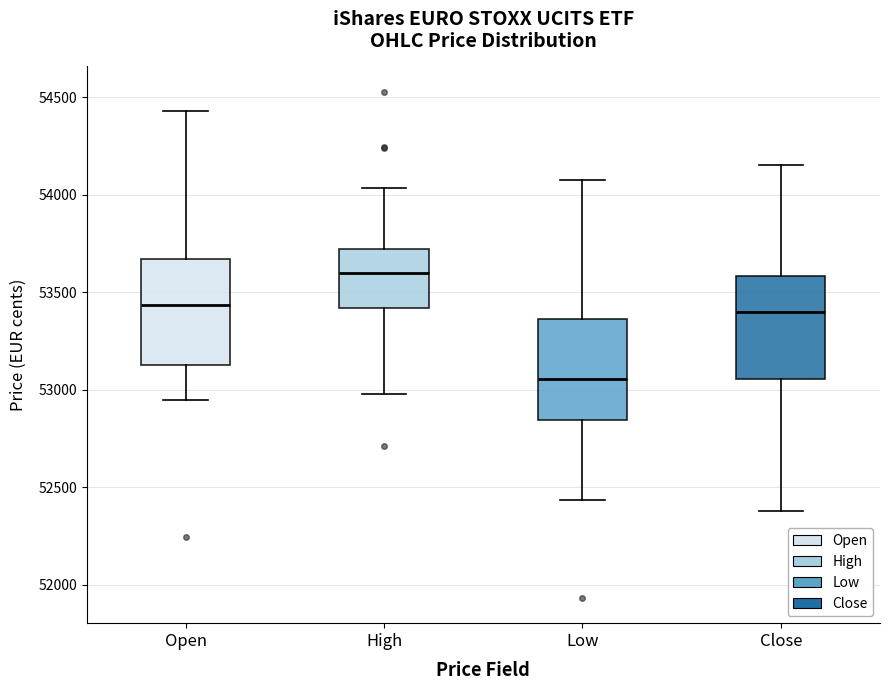

Reading left to right, read every box against the y-axis: the position of its median line, the range the box covers, and the ends of its whiskers. The values are not printed on the chart, so give them approximately, as read against the axis.

Open: median 53450, box 53150 to 53650, whiskers 52950 to 54450
High: median 53600, box 53400 to 53700, whiskers 53000 to 54050
Low: median 53050, box 52850 to 53350, whiskers 52450 to 54100
Close: median 53400, box 53050 to 53600, whiskers 52400 to 54150